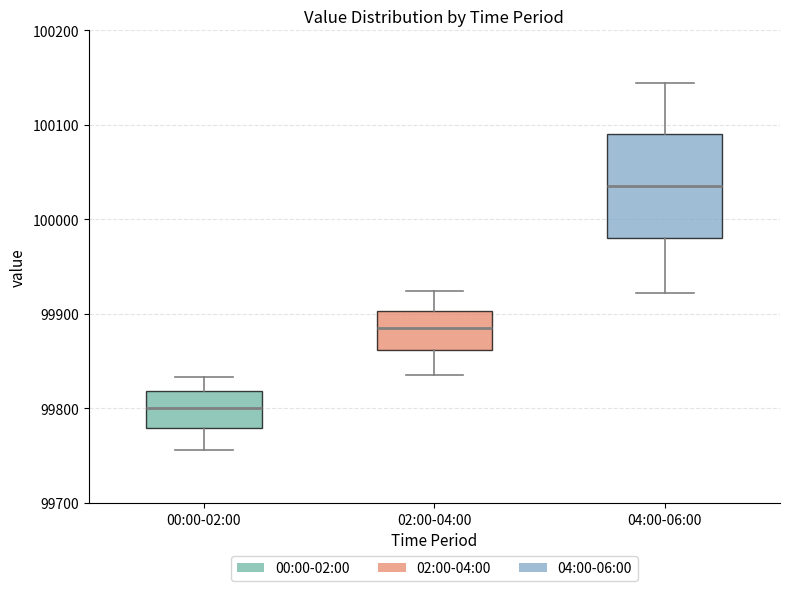

Where does the median line of the box for 00:00-02:00 sit on the y-axis? The values are not printed on the chart, so give them approximately, as read against the axis.

99800